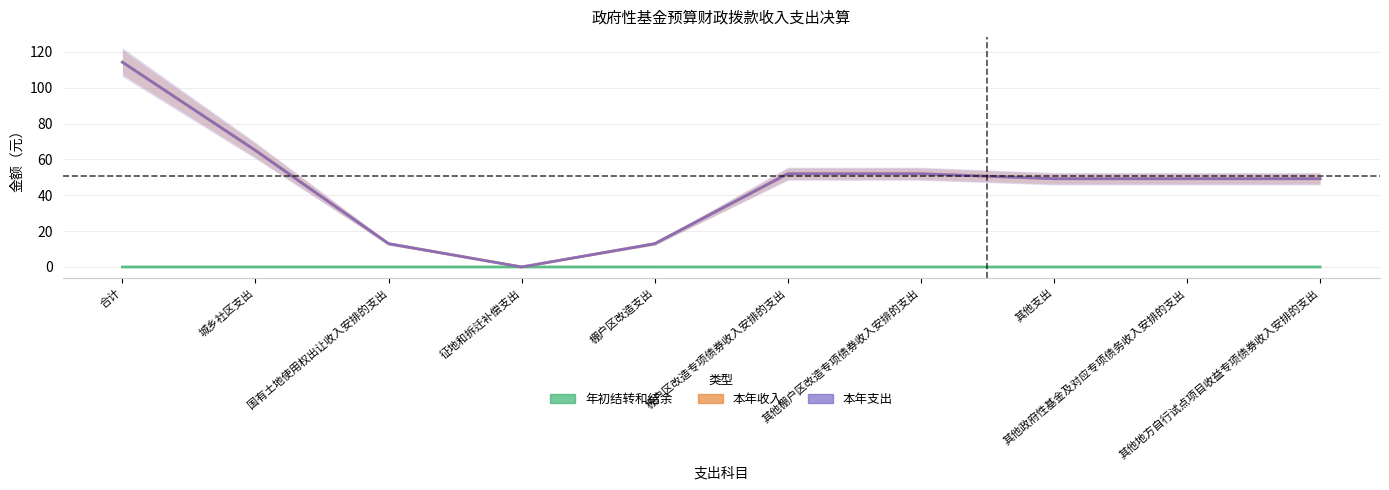

At which label is 本年支出 closest to 57?

棚户区改造专项债券收入安排的支出